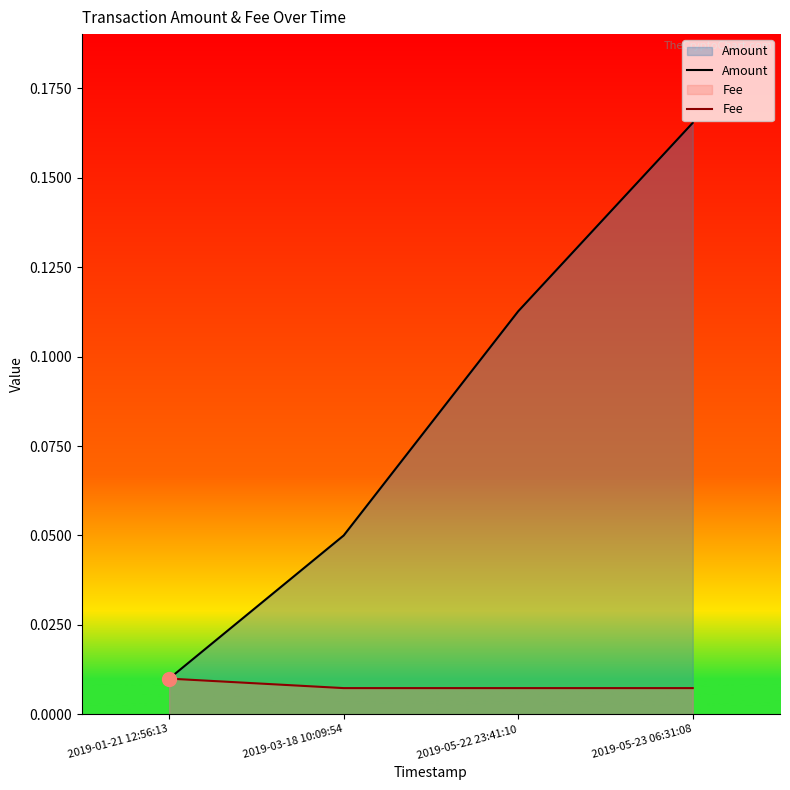

What position from the left is 2019-05-23 06:31:08?

4